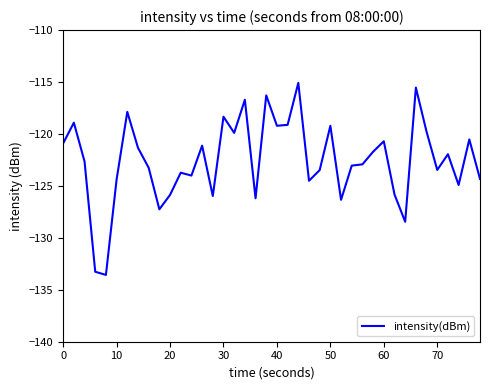

What is the minimum value shown in the chart?

-133.6